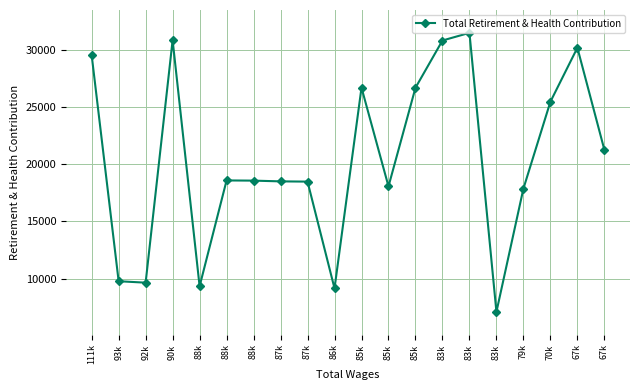

Which has a higher value, 85k or 88k?

85k